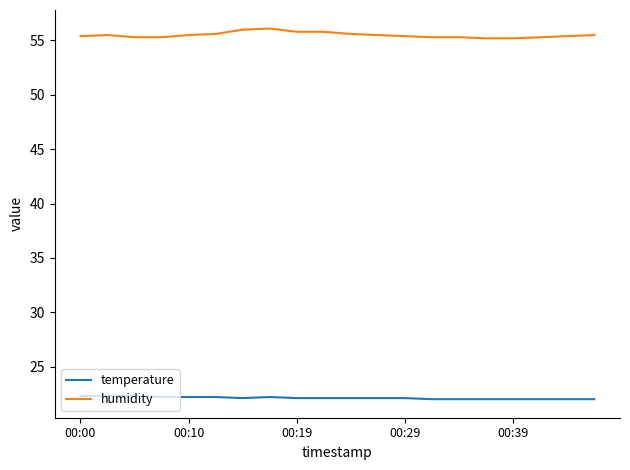

What is the maximum value for humidity?

56.1